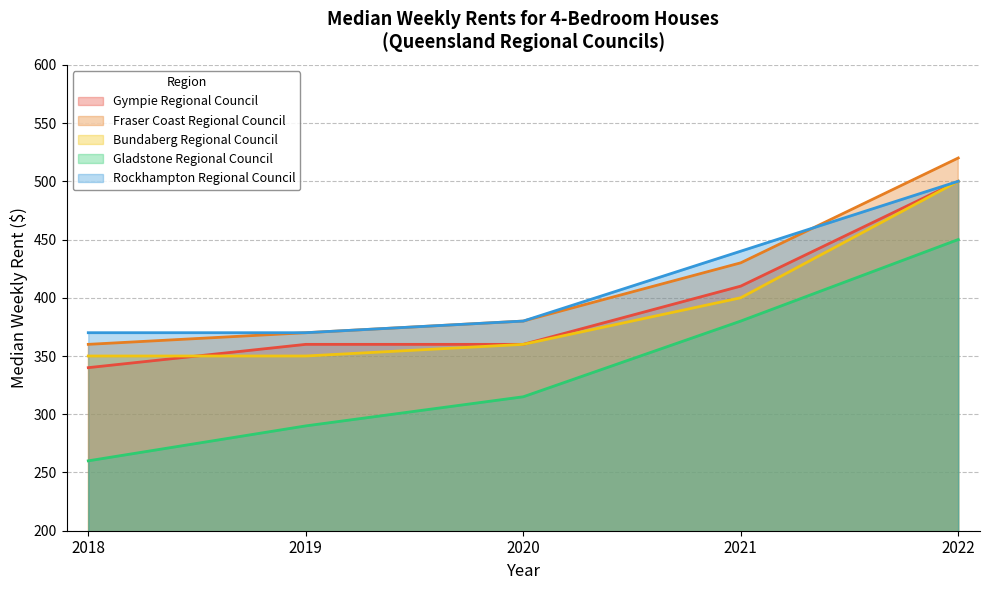

Does the chart display data point markers on the line(s)?

No